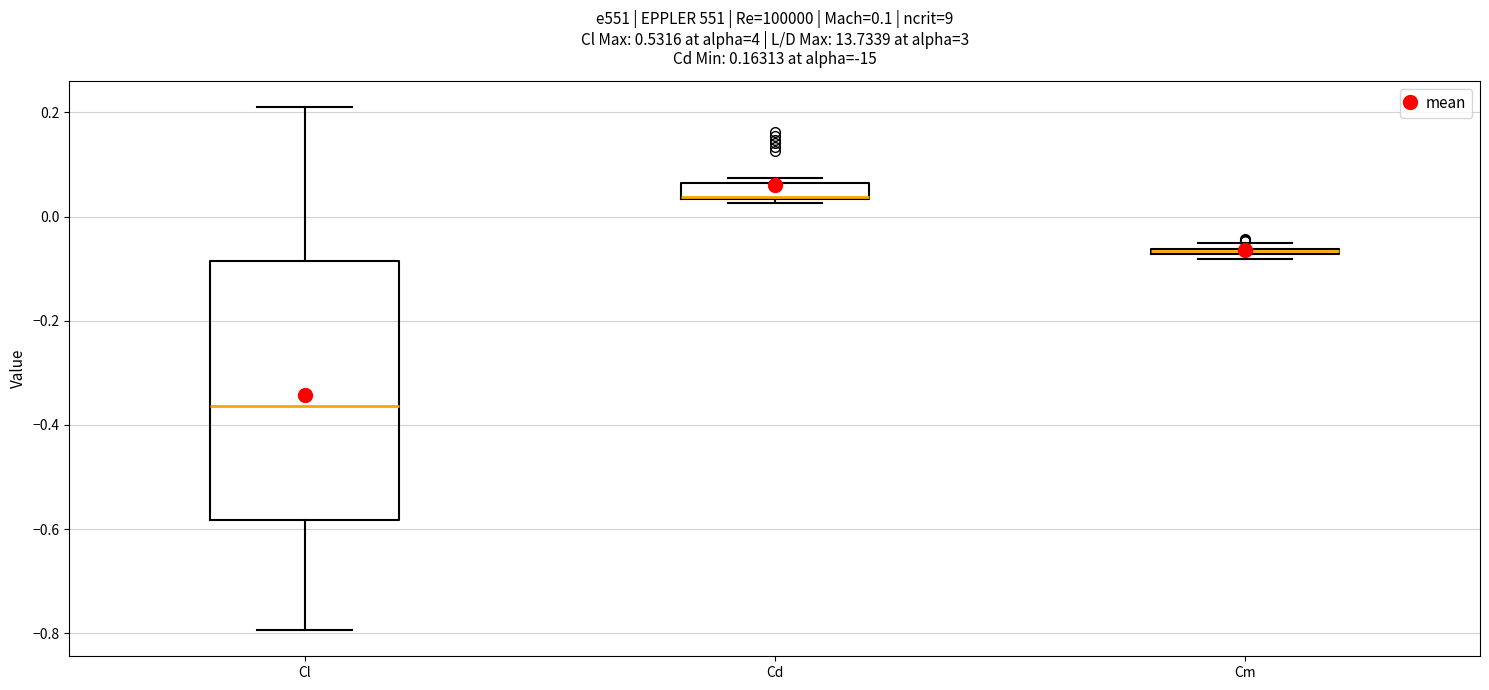

Comparing the boxes themselves (not the whiskers), which one is the tallest?

Cl